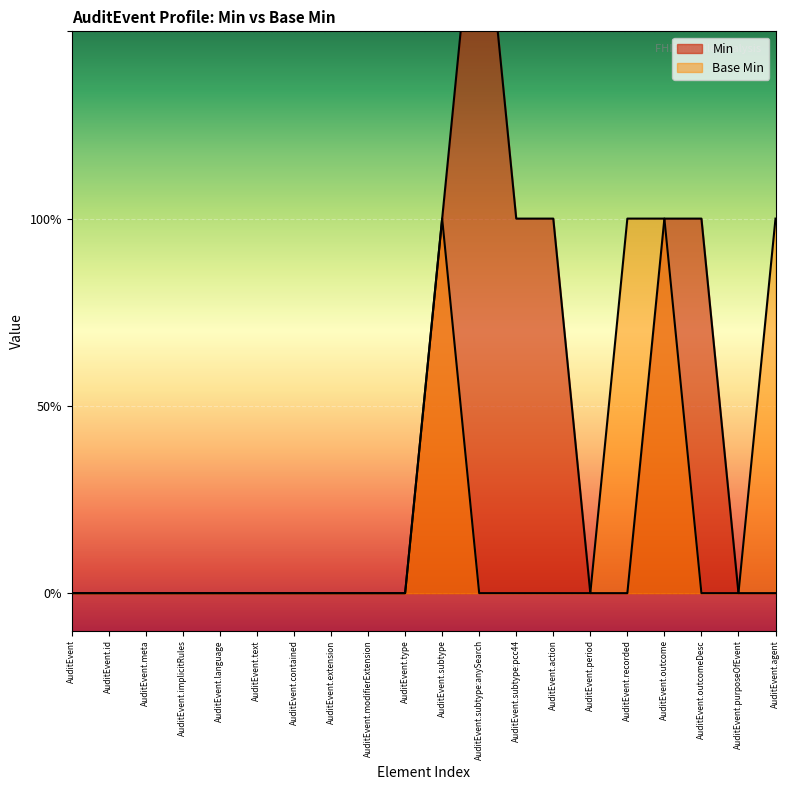

Which series changed the most between AuditEvent.contained and AuditEvent.subtype?

Min